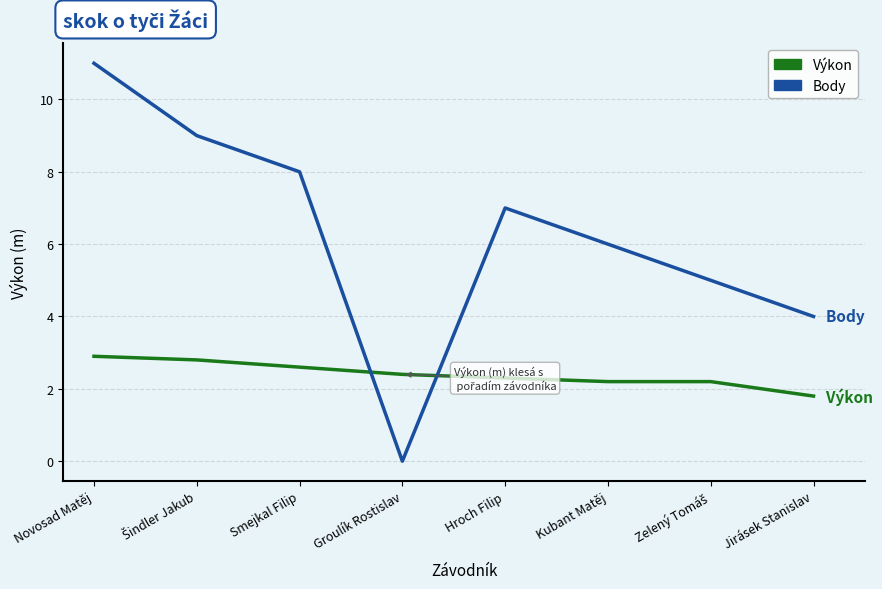

In Body, how many points are higher than both neighbors (excluding endpoints)?

1